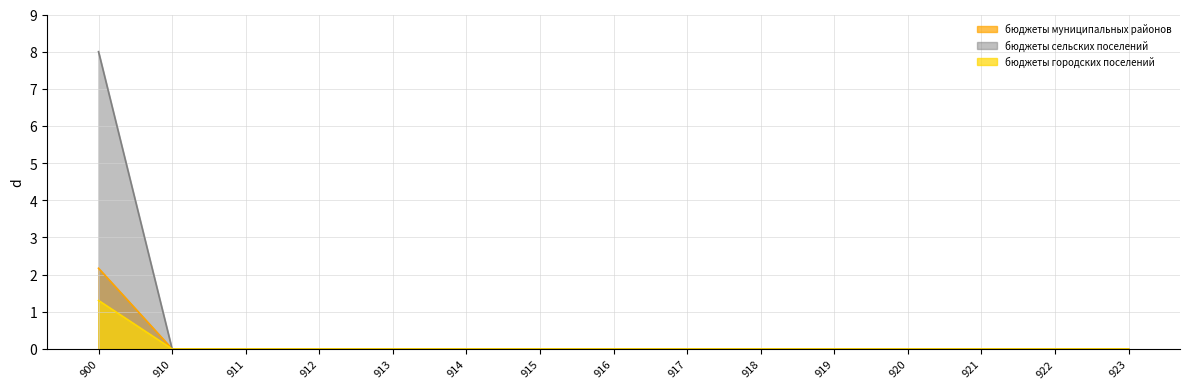

Reading left to right, list all the values displayed in this chart.

бюджеты муниципальных районов: 2.2	0.0	0.0	0.0	0.0	0.0	0.0	0.0	0.0	0.0	0.0	0.0	0.0	0.0	0.0
бюджеты сельских поселений: 8.0	0.0	0.0	0.0	0.0	0.0	0.0	0.0	0.0	0.0	0.0	0.0	0.0	0.0	0.0
бюджеты городских поселений: 1.3	0.0	0.0	0.0	0.0	0.0	0.0	0.0	0.0	0.0	0.0	0.0	0.0	0.0	0.0